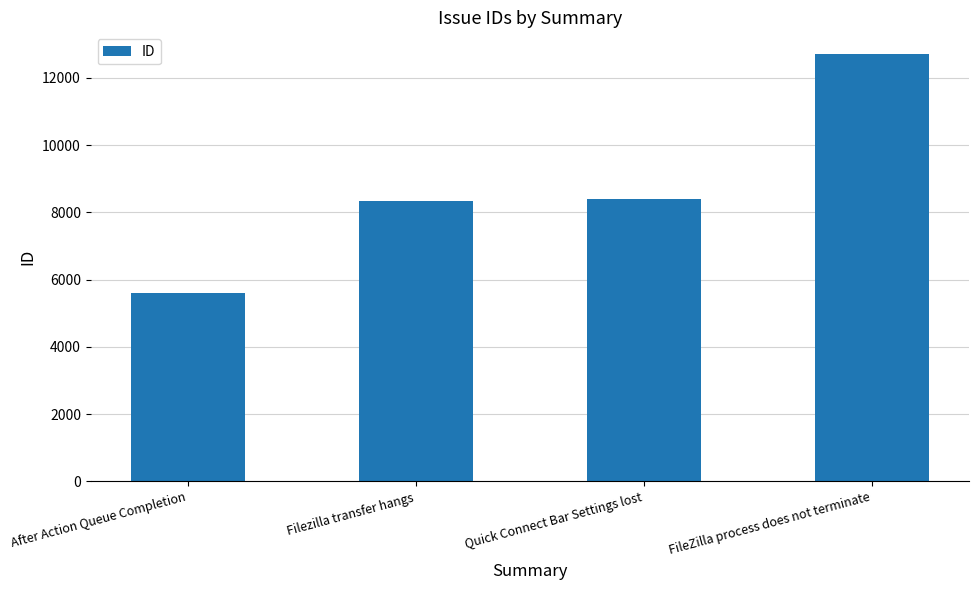

How many bars are there in total?

4